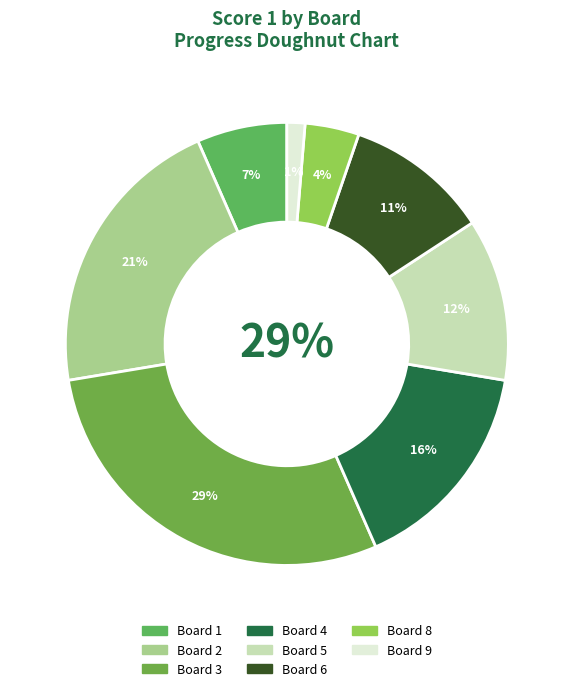

The 5 slice represents 12% of the pie. True or false?

True